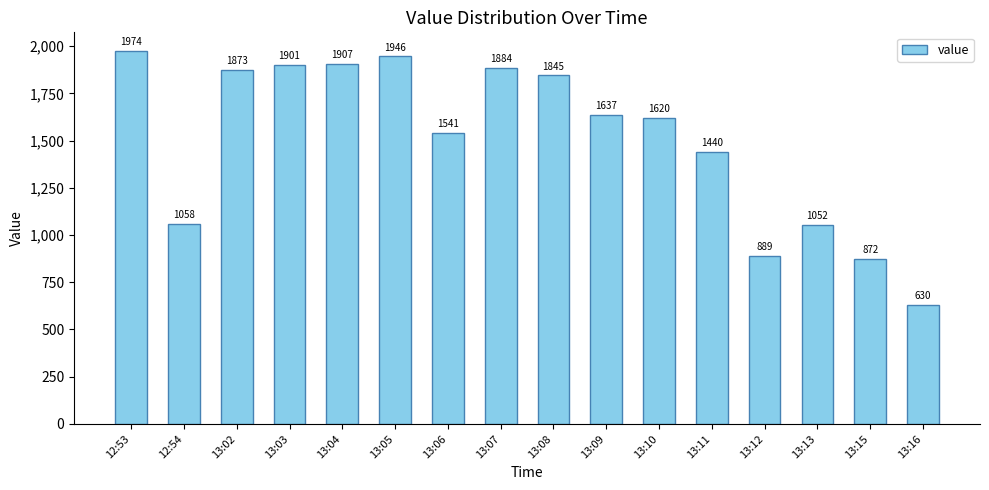

What is the greatest value displayed?

1974.4